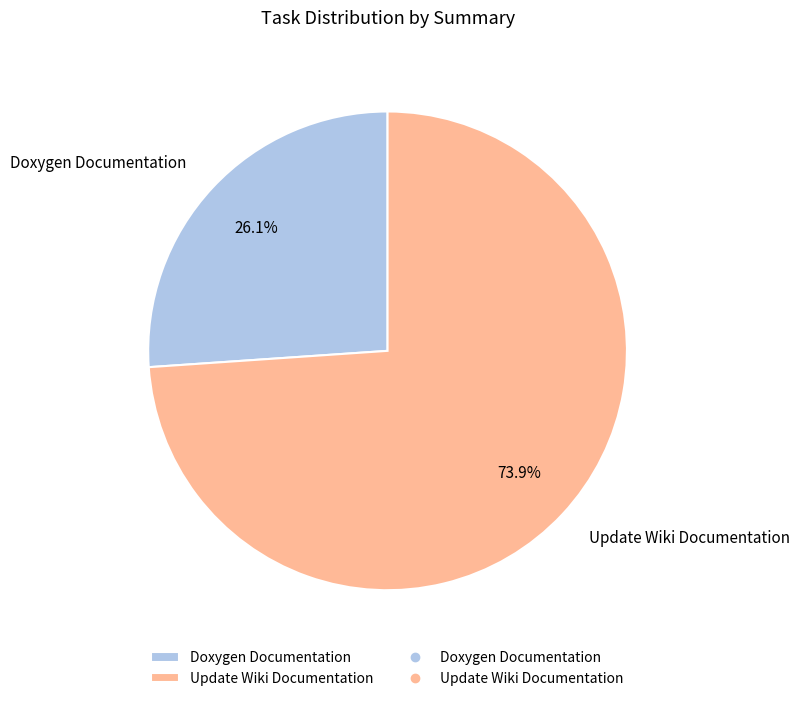

How many slices are in this pie chart?

2